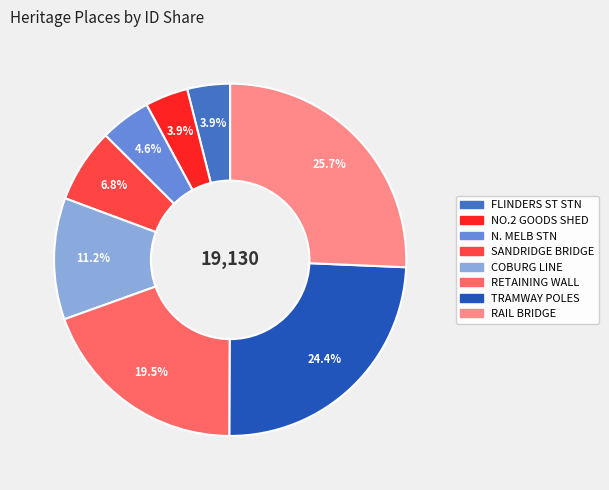

Is there any slice that represents more than half of the pie?

No